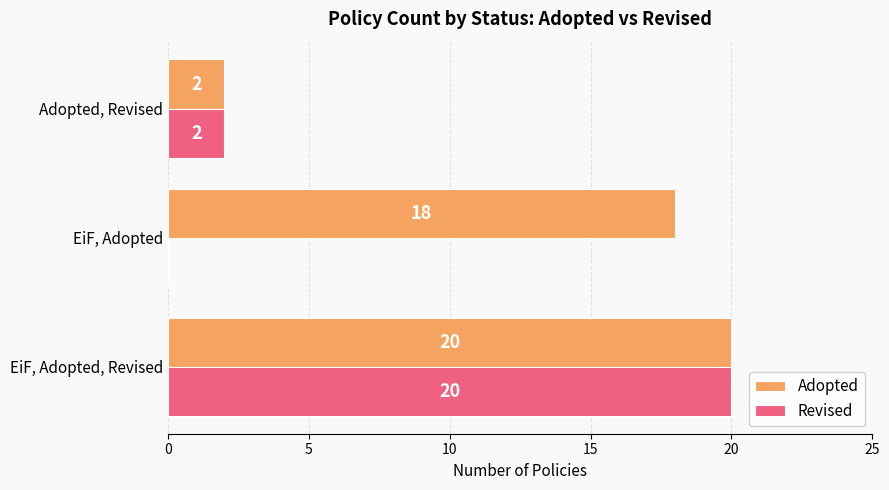

The Revised series shows 12 at EiF, Adopted, Revised. True or false?

False